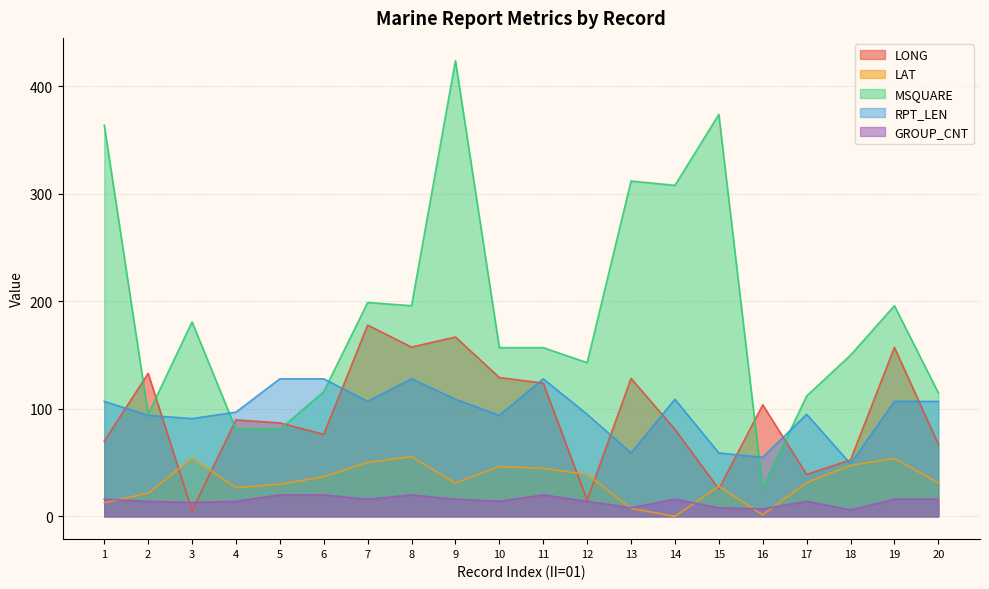

Where is LONG nearest to the value 91?

4